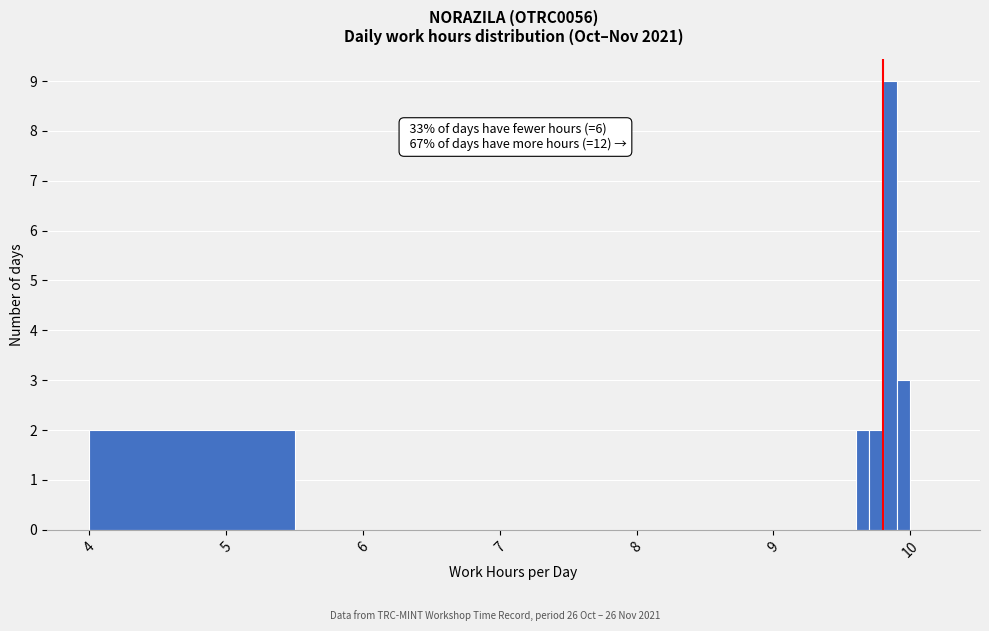

Read against the x-axis, roughly where is the centre of the tallest bar?

9.9